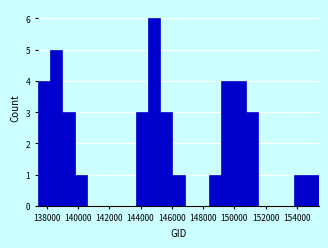

Read against the x-axis, roughly where is the centre of the tallest bar?

144800